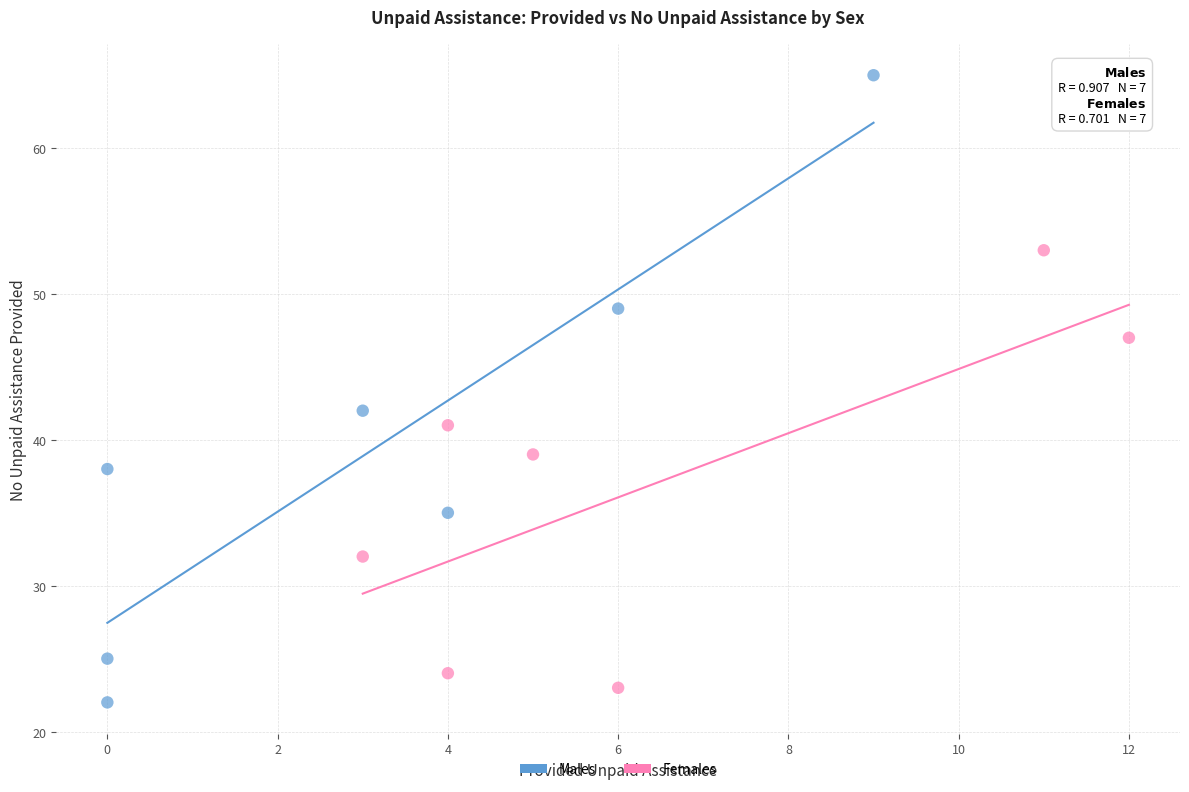

Which series has the largest Y range (max minus min)?

Males